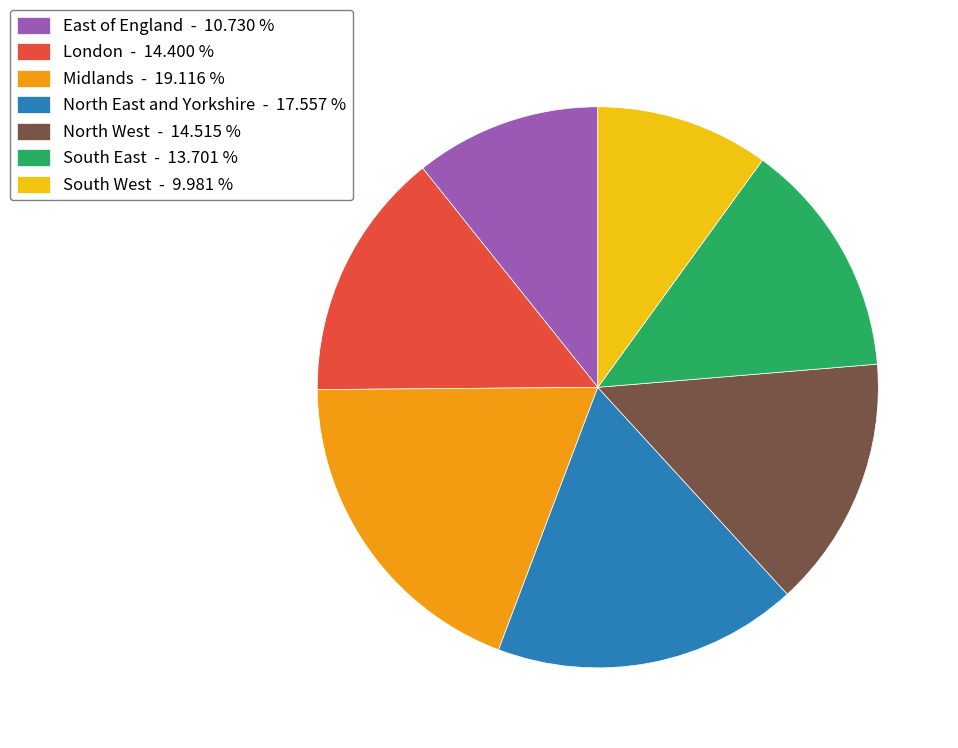

Do Midlands and London together represent more than half of the pie?

No